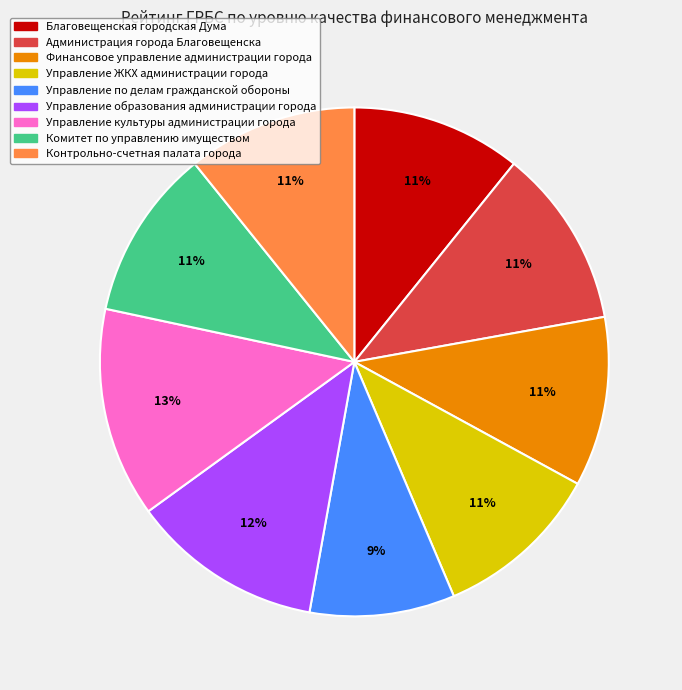

Which slice is the smallest?

Управление по делам гражданской обороны